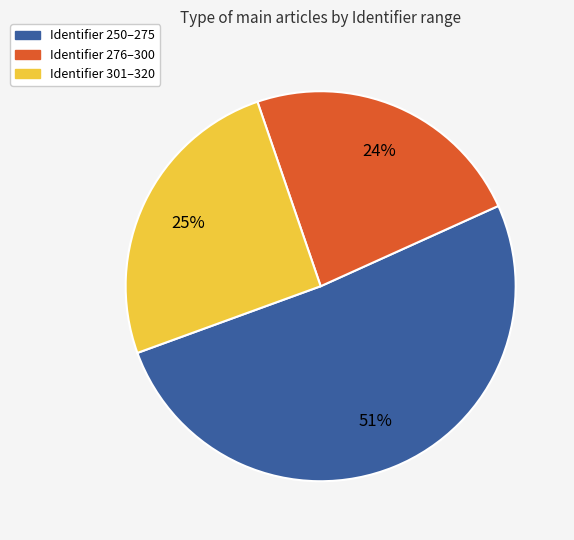

Count the number of slices in the pie.

3